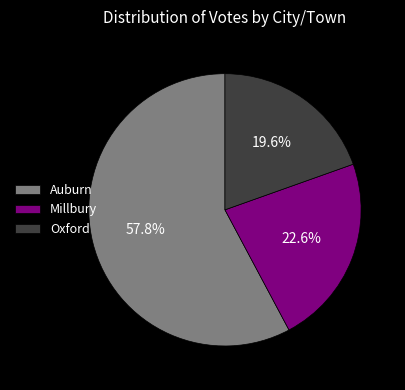

Rank the categories by value from lowest to highest.

Oxford, Millbury, Auburn